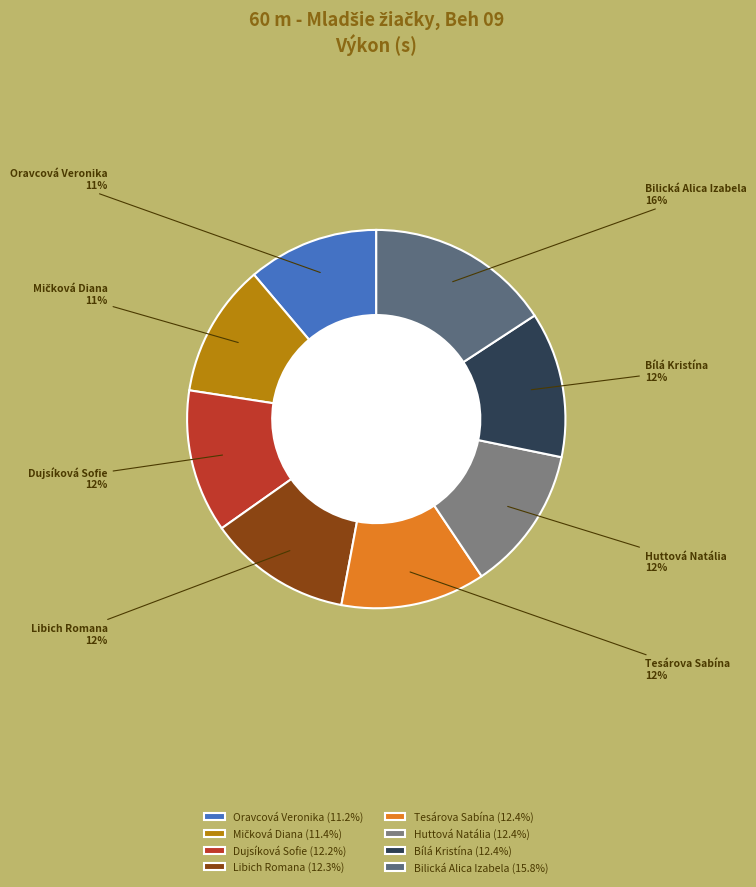

Combined, do Libich Romana and Bílá Kristína account for over 50%?

No